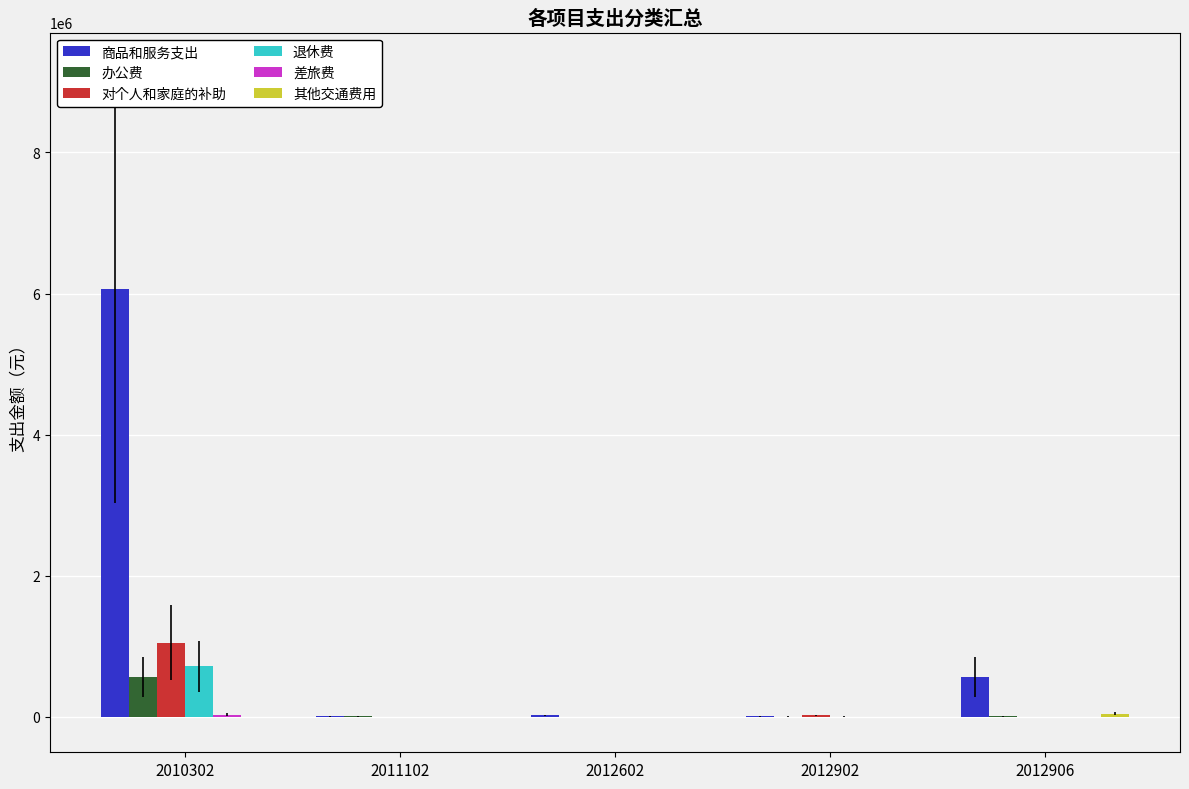

Between 2010302 and 2012902, which series saw the biggest shift?

商品和服务支出